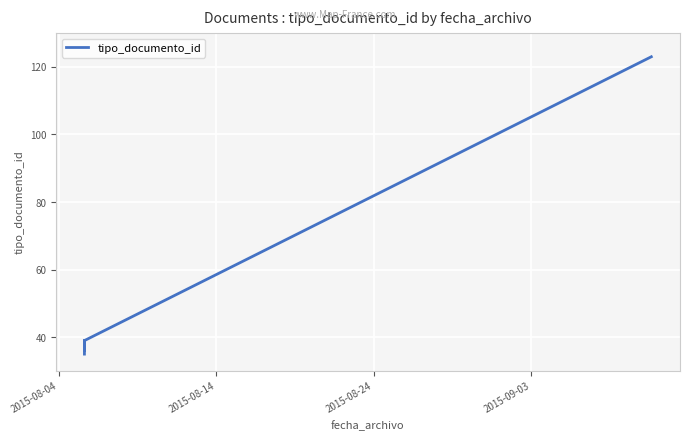

What is the difference between the maximum and minimum values?

88